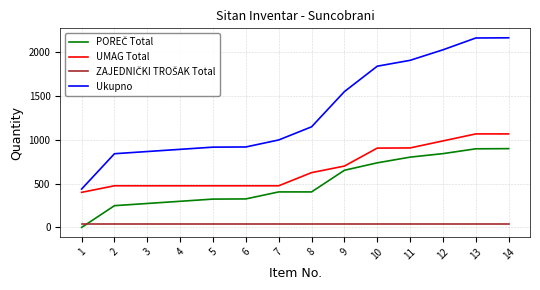

True or false: Ukupno has a value of 916 at 5.

True